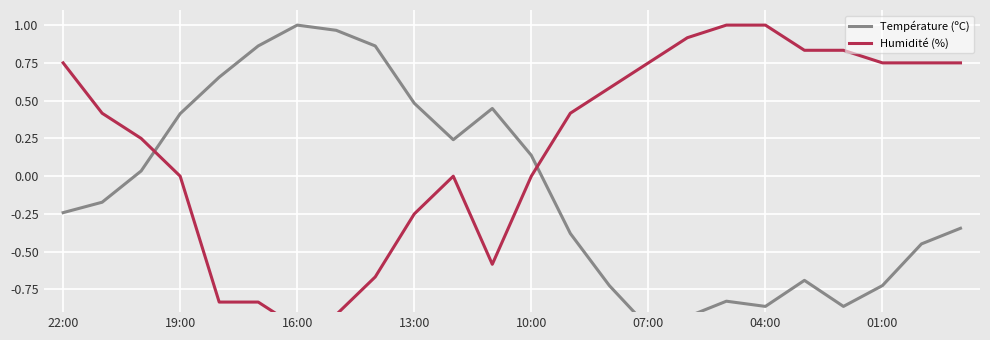

True or false: Température (ºC) has more than 1 points higher than both neighbors.

True